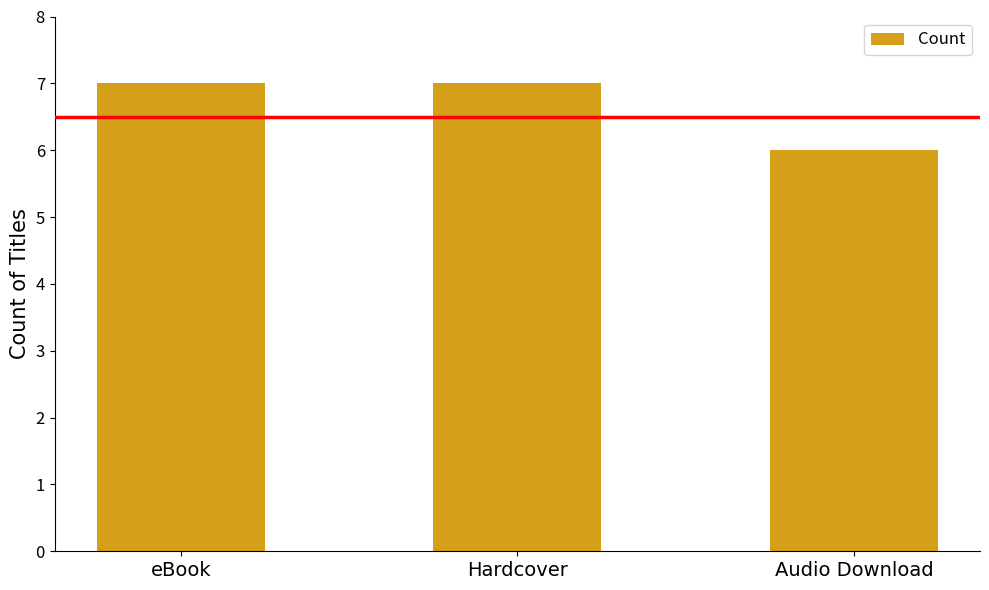

What is the change in value from eBook to Audio Download?

-1